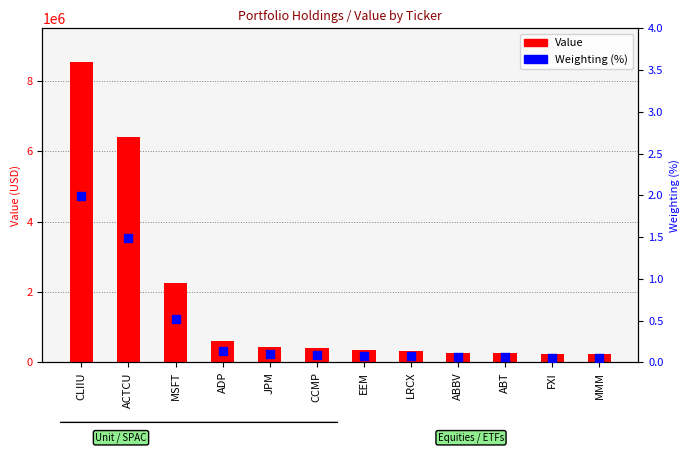

What are all the series names shown in the legend?

Value, Weighting (%)